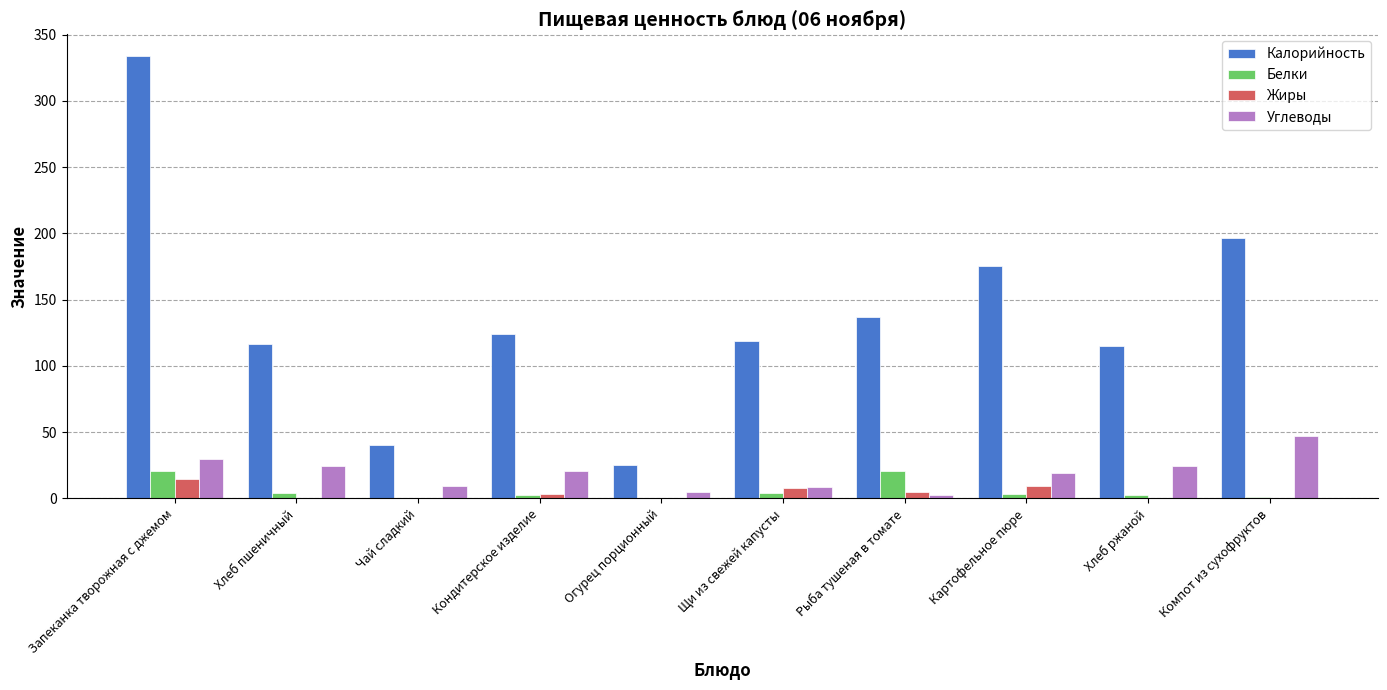

What is the greatest value displayed?

333.6